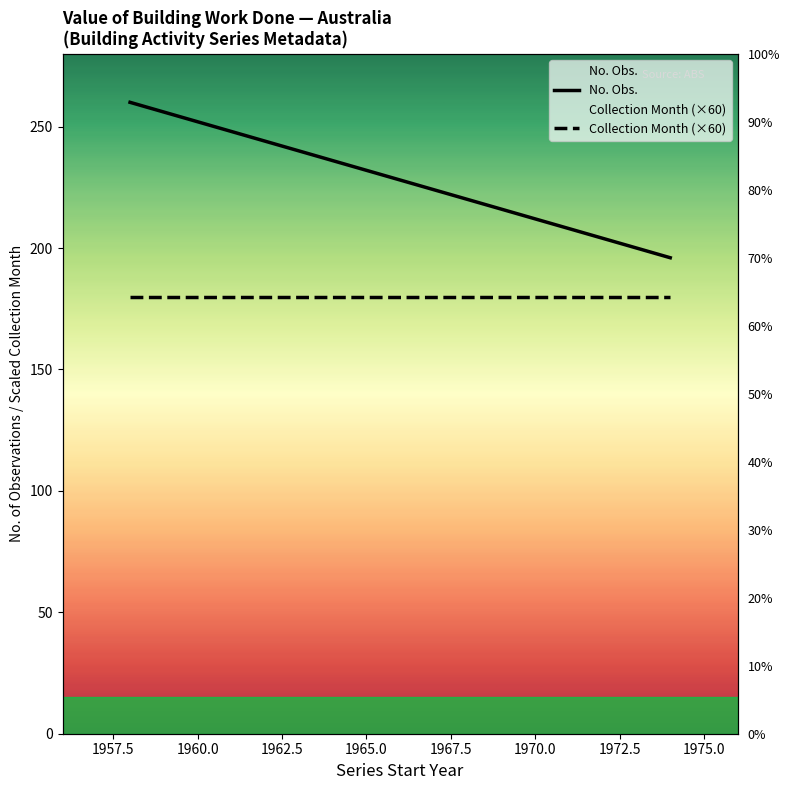

True or false: Collection Month (×60) and No. Obs. cross at least once.

False